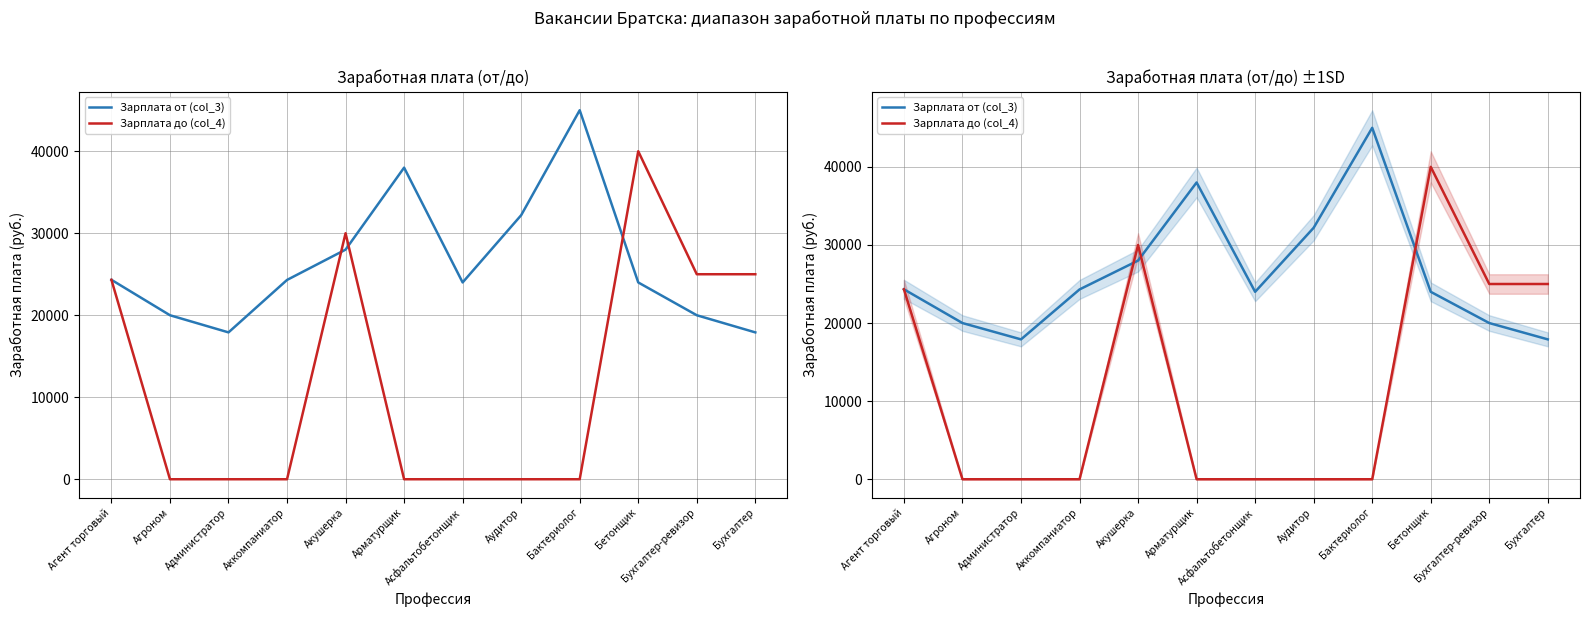

What are all the series names shown in the legend?

Зарплата от (col_3), Зарплата до (col_4)